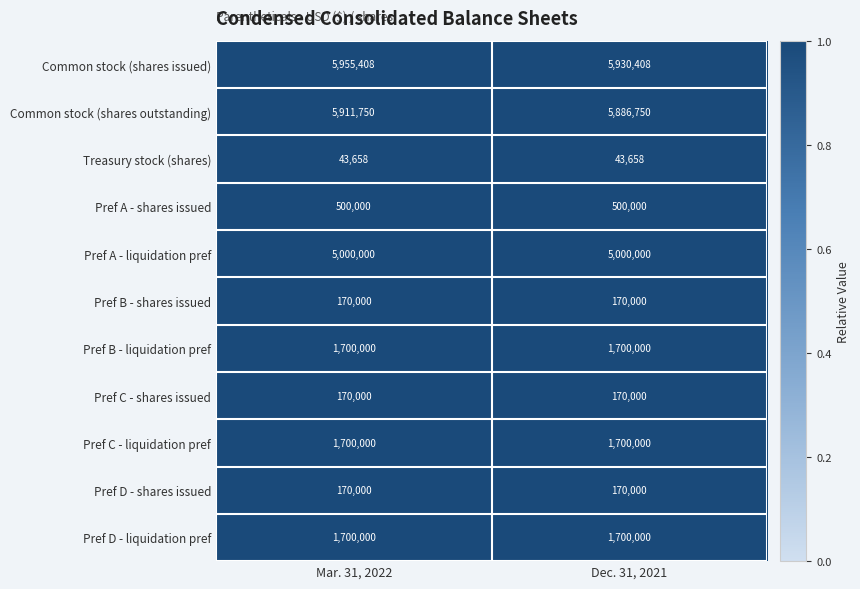

What is the approximate value of Treasury stock (shares) at Dec. 31, 2021?

43658